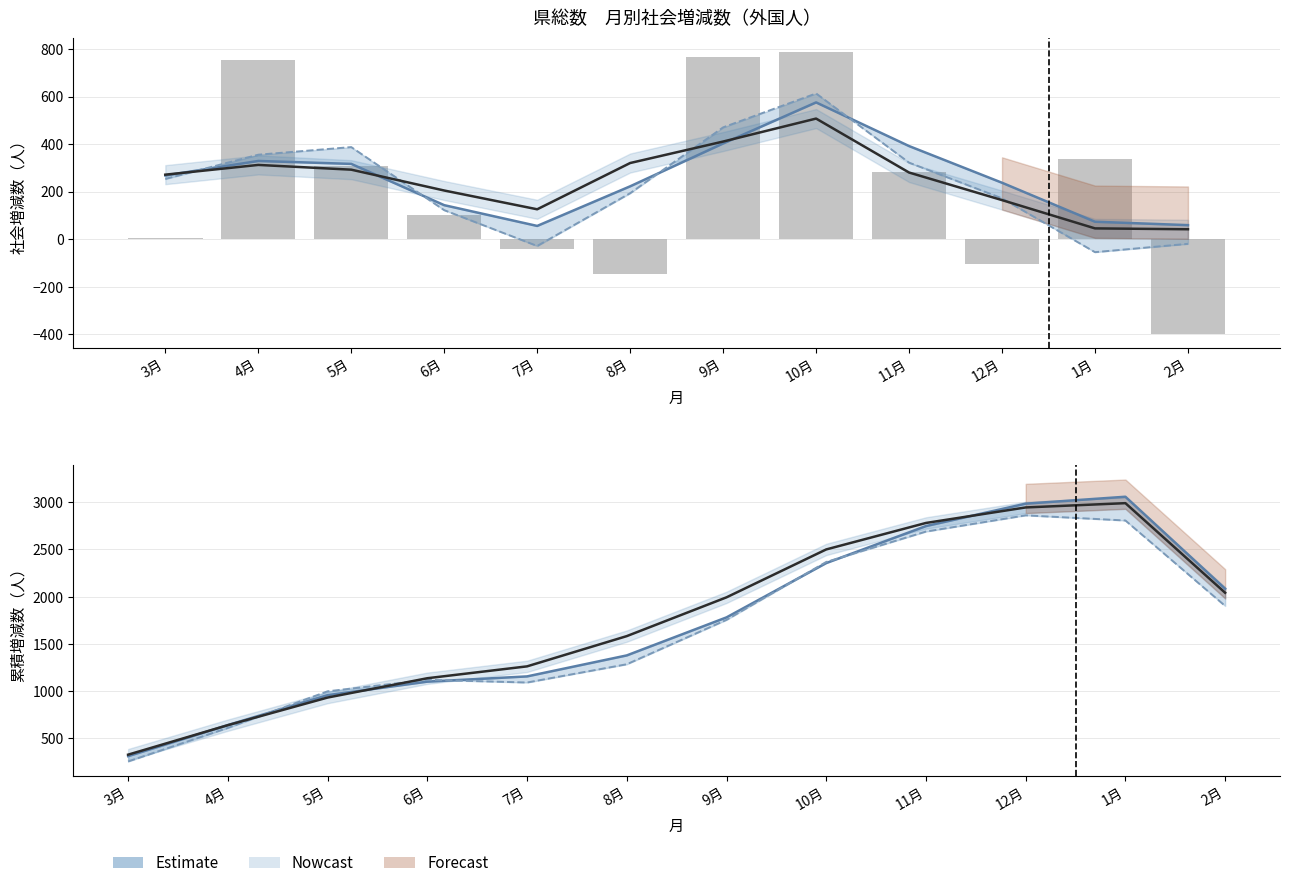

Which series changed the most between 6月 and 9月?

28.3～29.2 累積